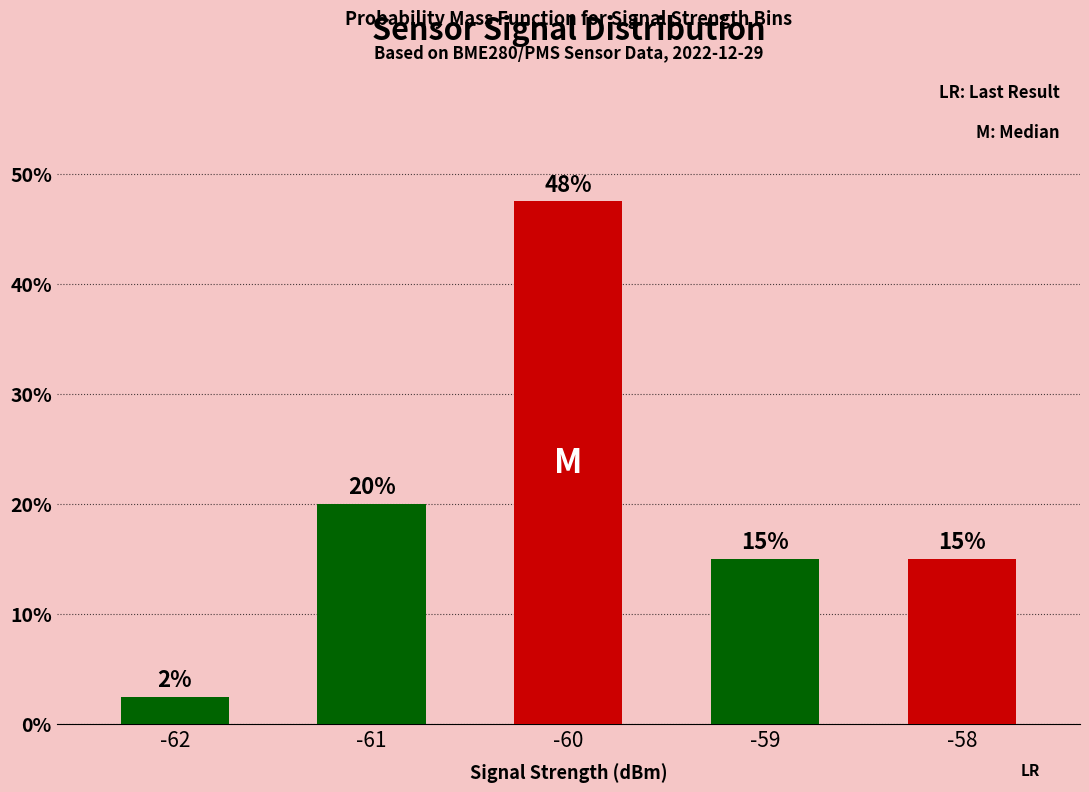

What is the ratio of the value at -58 to the value at -62?

6.0